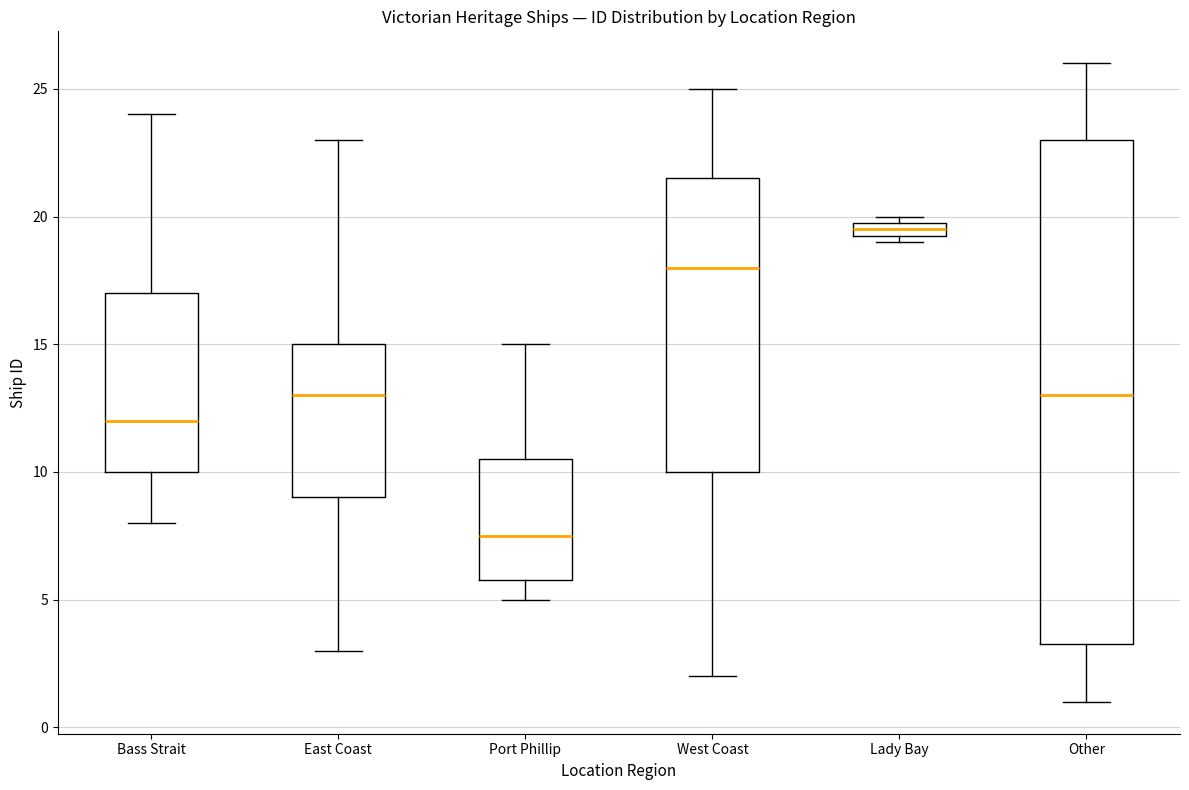

Which box has the highest median line?

Lady Bay